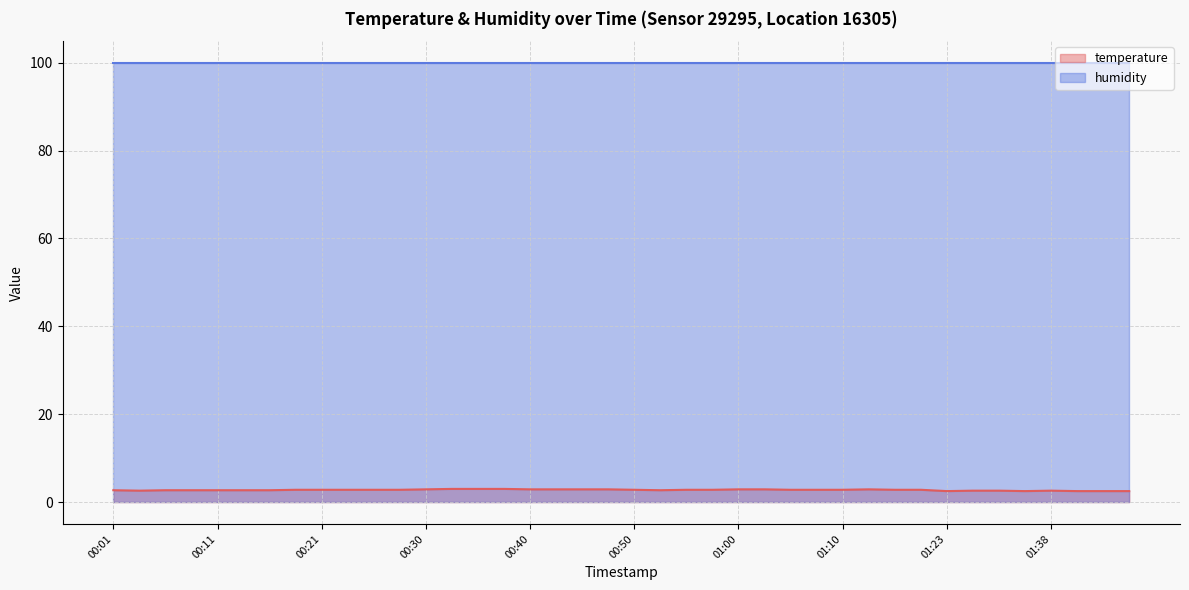

The chart shows a value of 0.7 at 00:06. True or false?

False